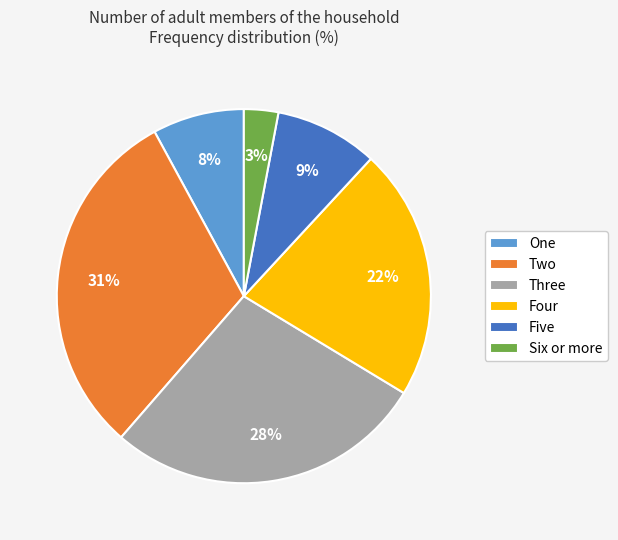

How many segments does this pie chart have?

6